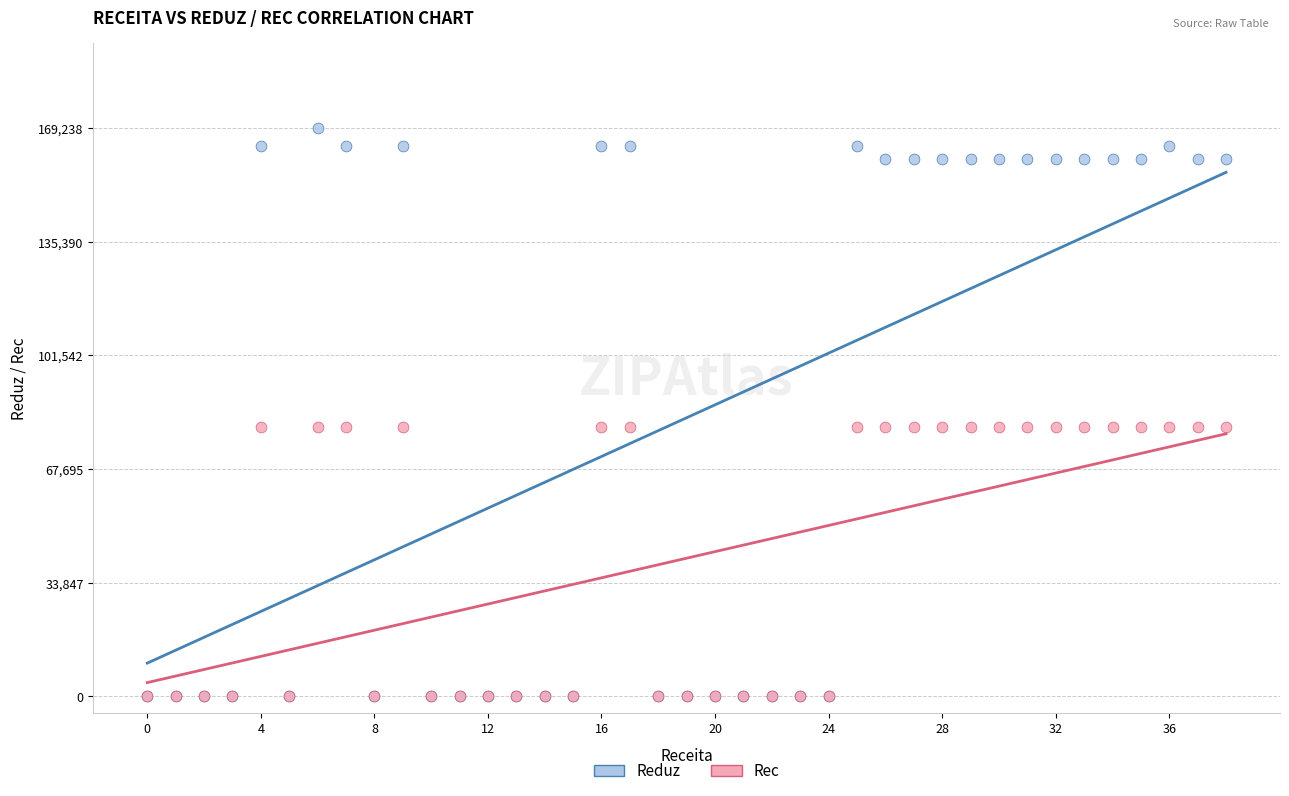

Which series has the largest Y range (max minus min)?

Reduz